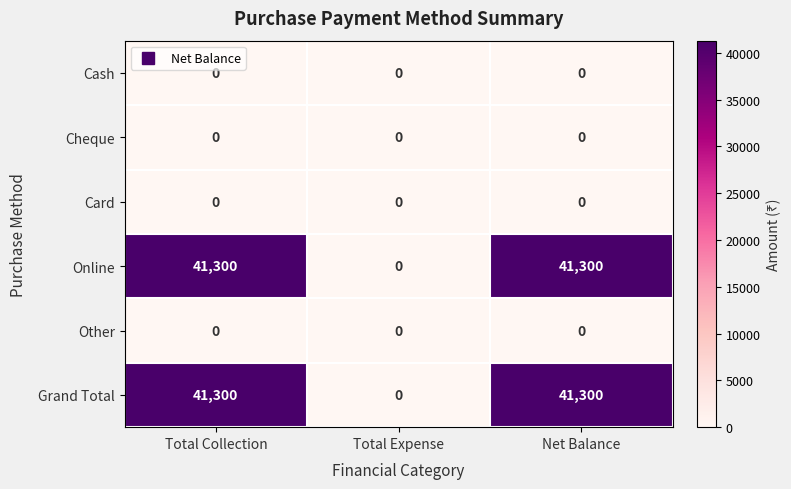

What is the difference between the highest and lowest values at Total Collection?

41300